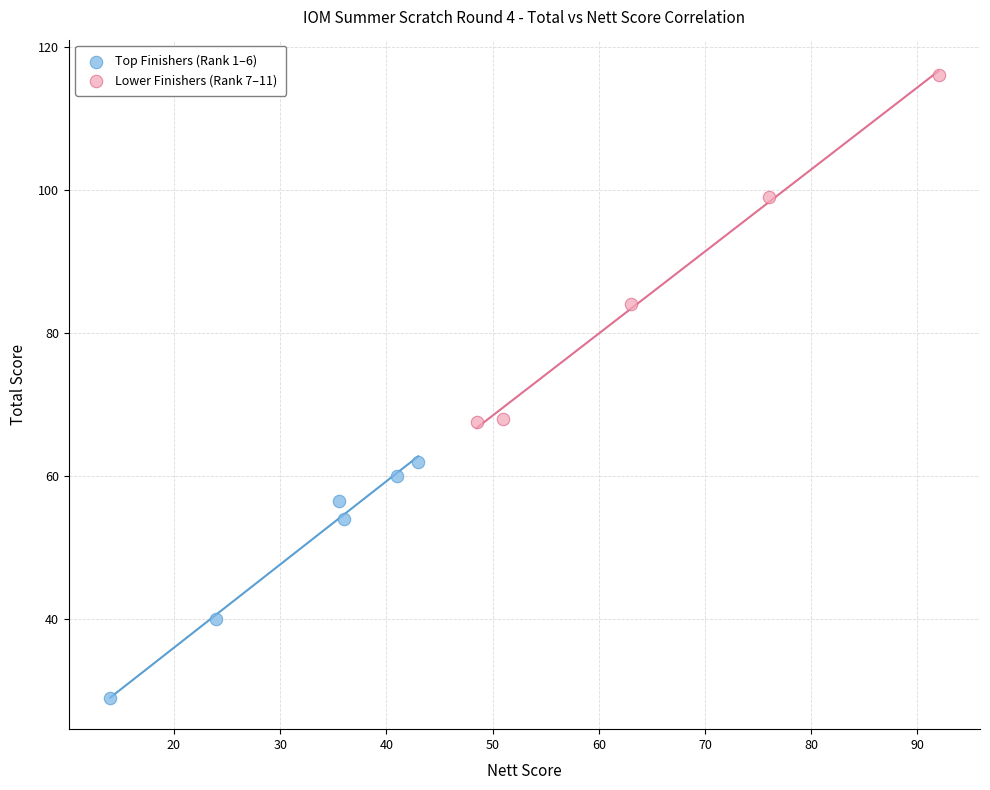

Which series contains the highest Y value?

Lower Finishers (Rank 7–11)